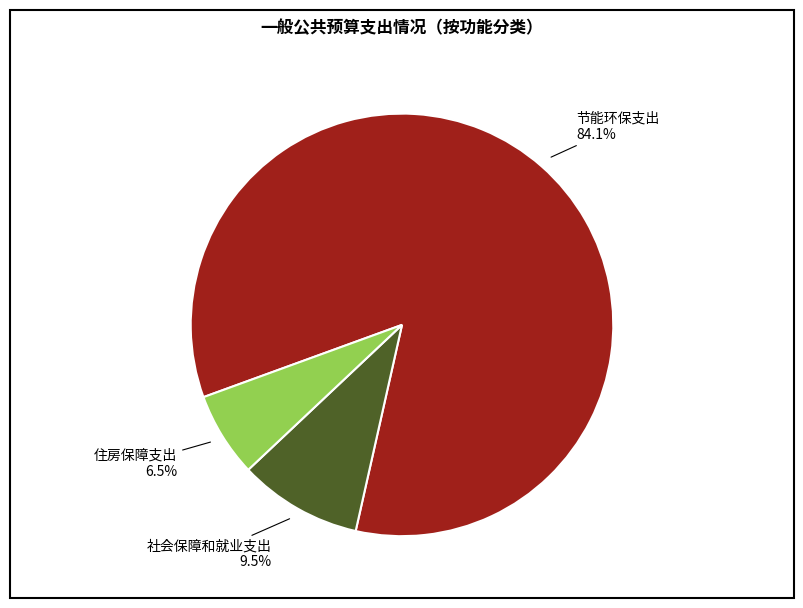

Combined, do 住房保障支出 and 社会保障和就业支出 account for over 50%?

No